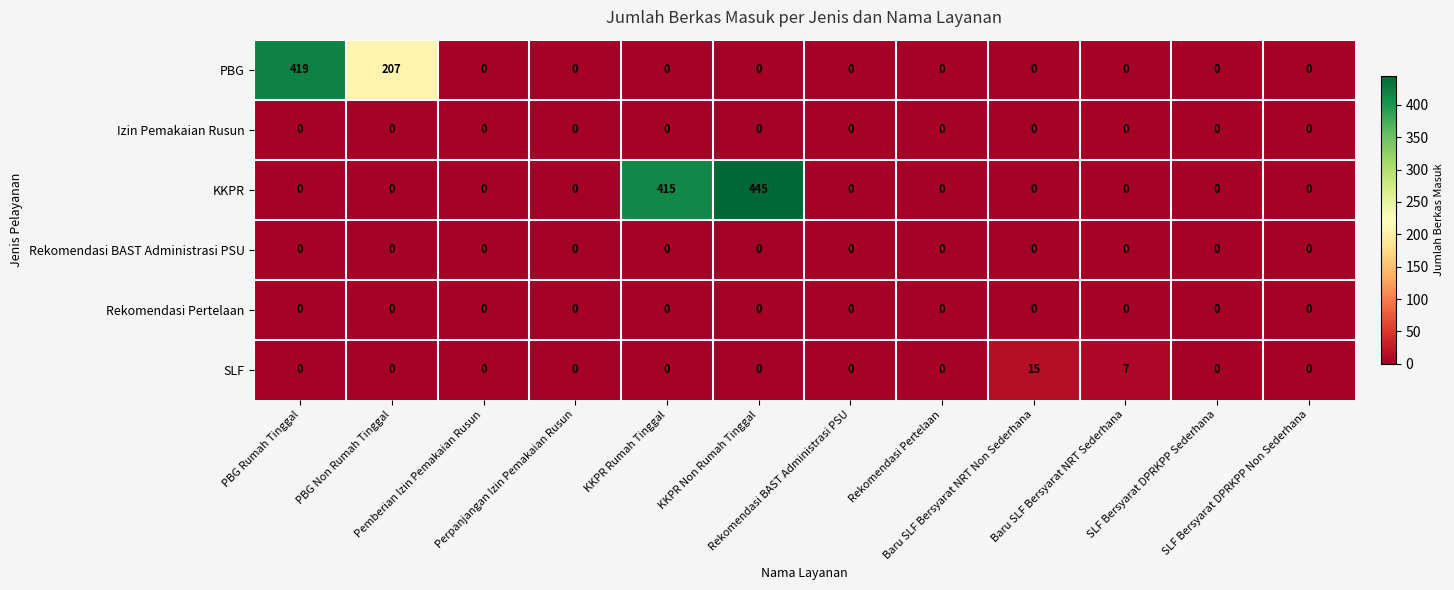

Which series has the largest total across all categories?

KKPR